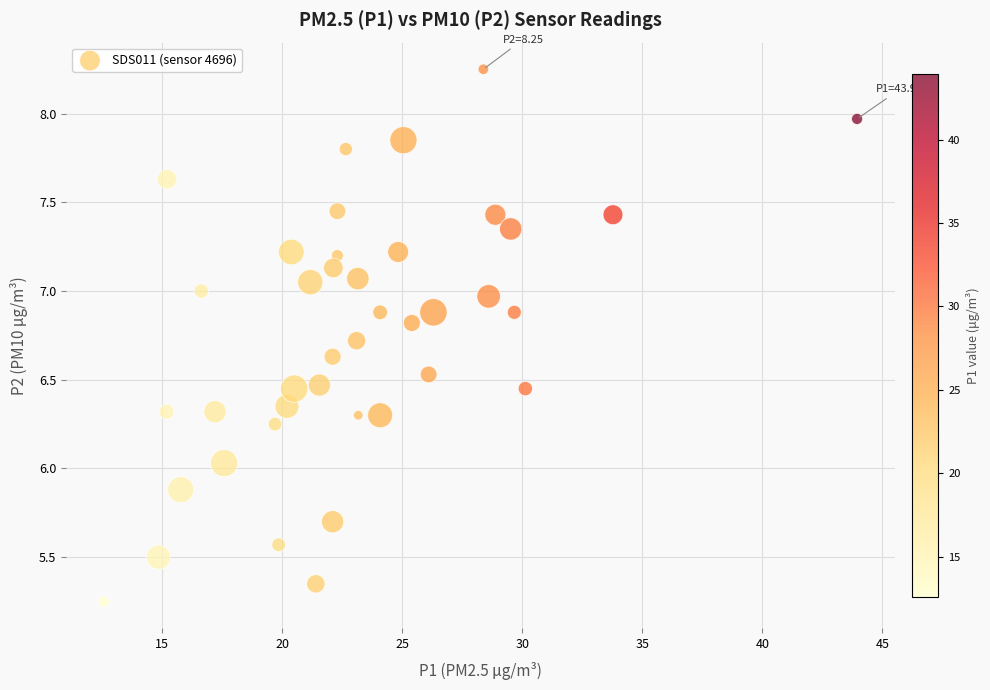

What is the range of X values (max minus min)?

31.4